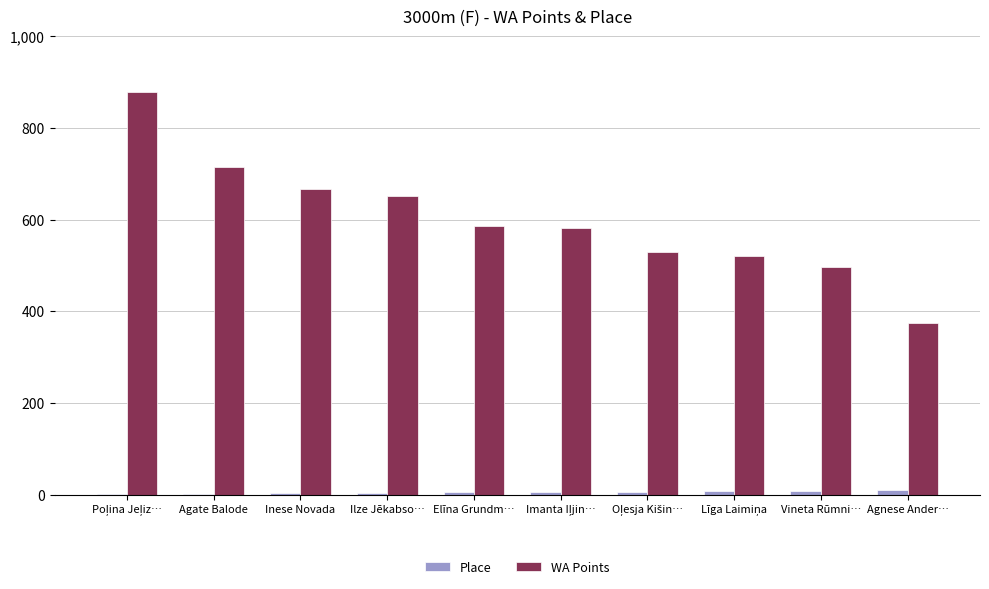

What is the highest value of the Place series?

10